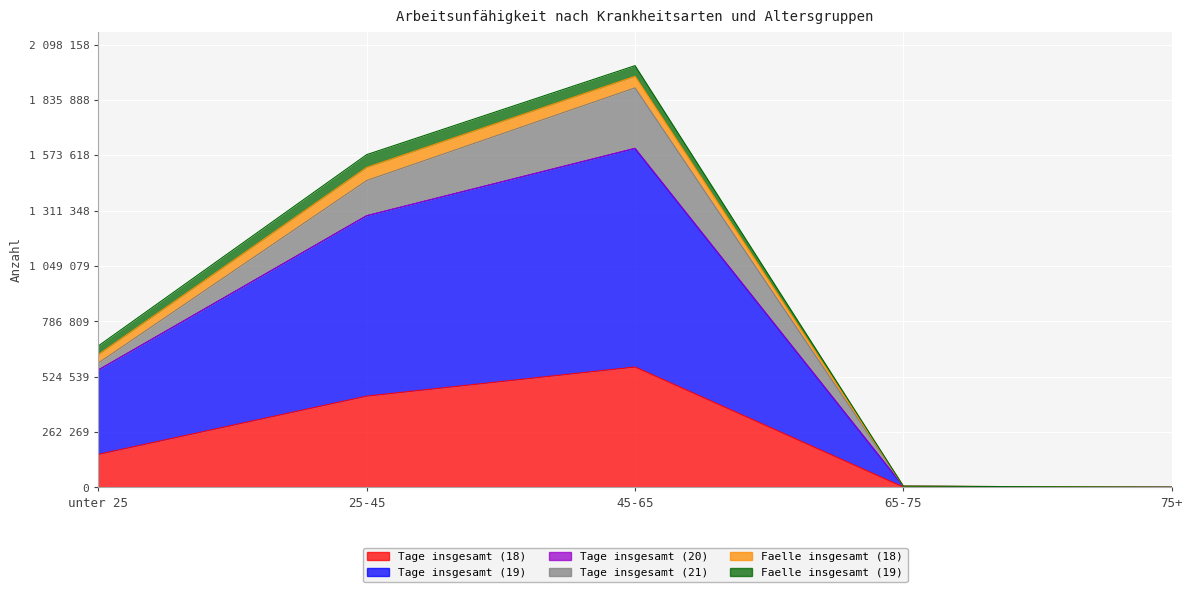

At which label does Tage insgesamt (20) reach its minimum?

65-75